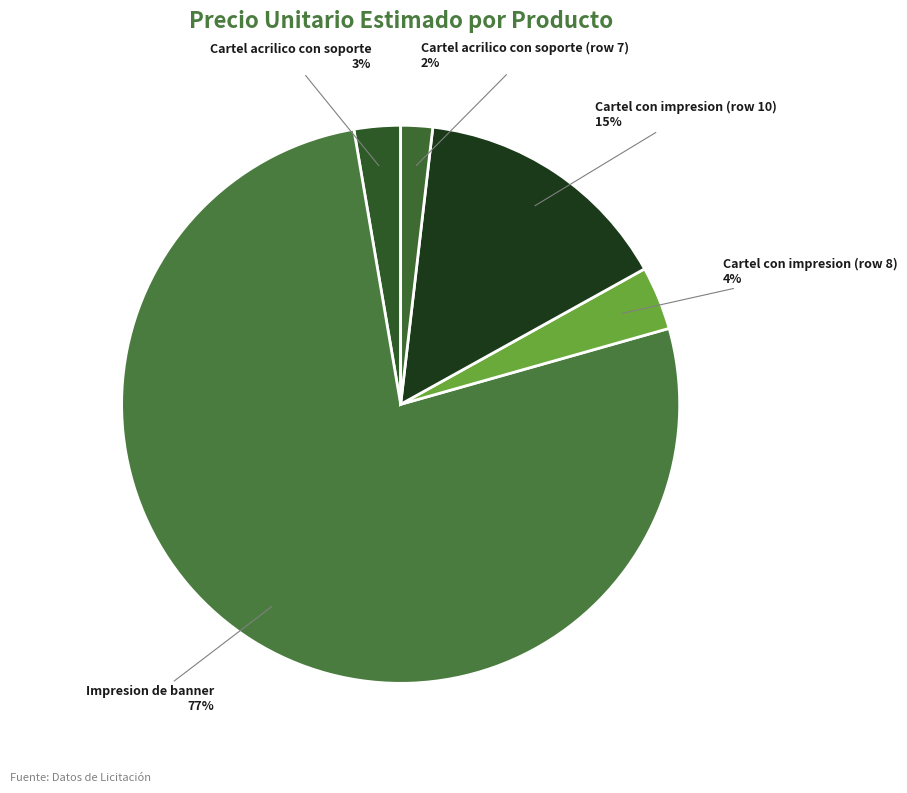

How many segments does this pie chart have?

5